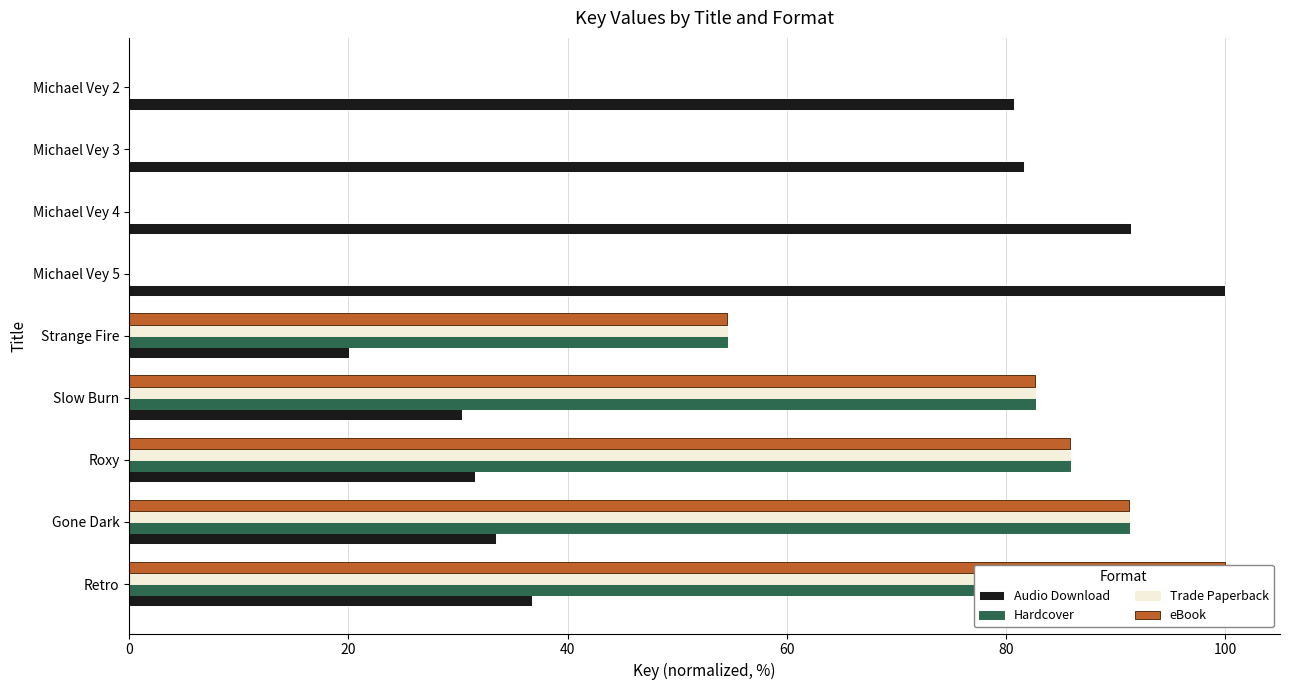

Reading right to left, what are all the values shown in this chart?

Audio Download: 80.8	81.6	91.4	100.0	20.0	30.3	31.5	33.5	36.7
Hardcover: 0.0	0.0	0.0	0.0	54.5	82.6	85.9	91.2	100.0
Trade Paperback: 0.0	0.0	0.0	0.0	54.5	82.6	85.9	91.2	100.0
eBook: 0.0	0.0	0.0	0.0	54.5	82.6	85.9	91.2	100.0